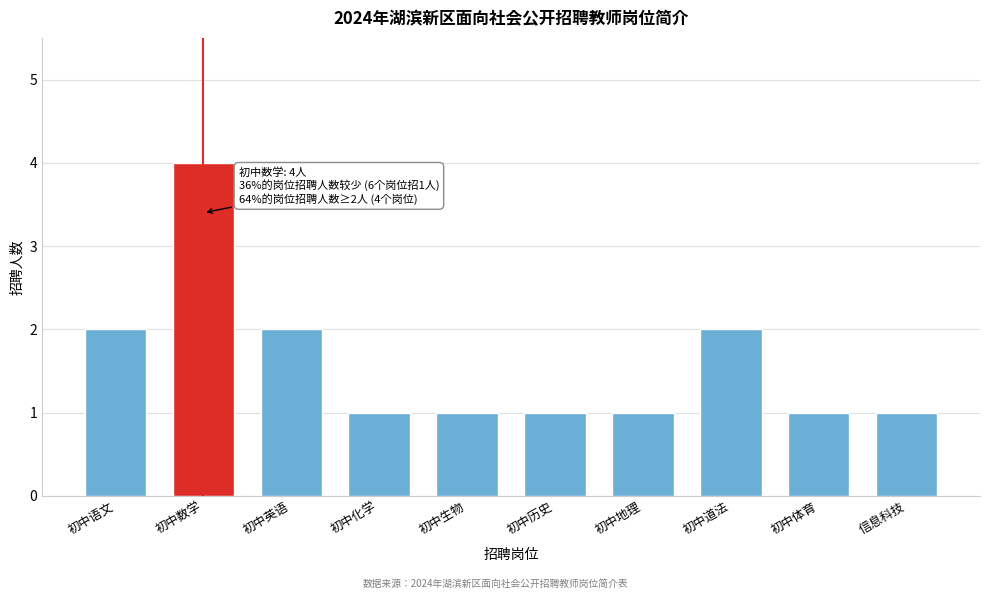

Reading left to right, what are all the values shown in this chart?

2	4	2	1	1	1	1	2	1	1